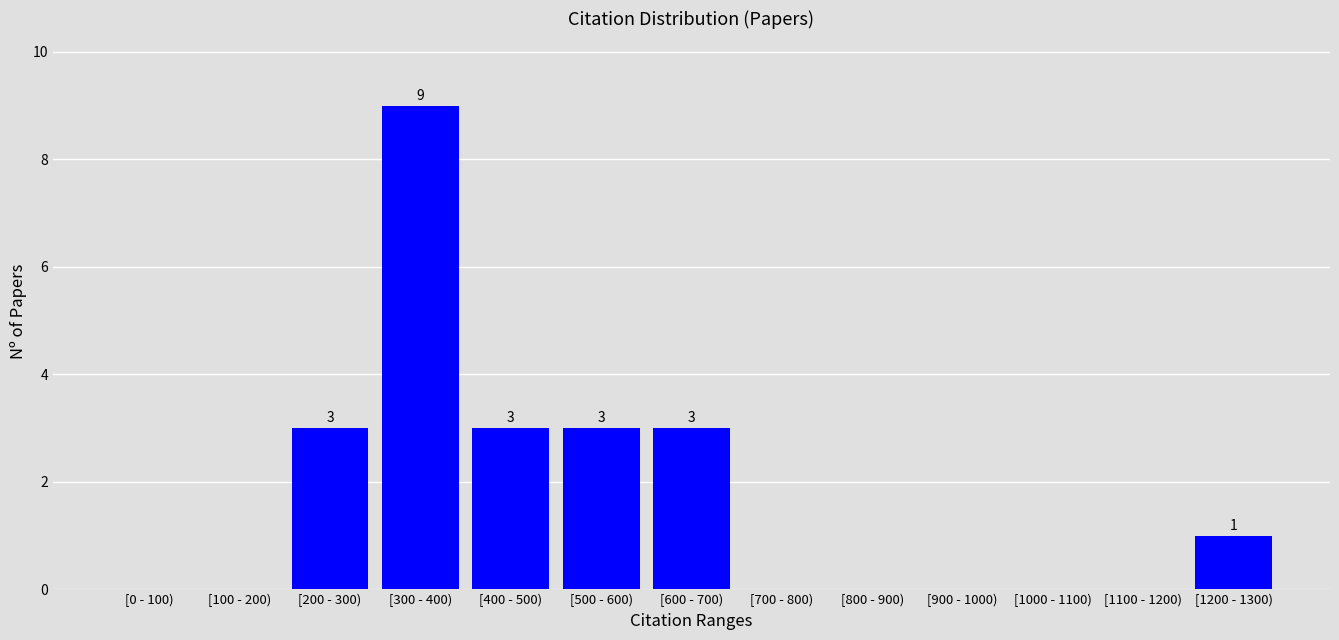

Reading left to right, extract all data points from this chart.

[0 - 100)=0	[100 - 200)=0	[200 - 300)=3	[300 - 400)=9	[400 - 500)=3	[500 - 600)=3	[600 - 700)=3	[700 - 800)=0	[800 - 900)=0	[900 - 1000)=0	[1000 - 1100)=0	[1100 - 1200)=0	[1200 - 1300)=1